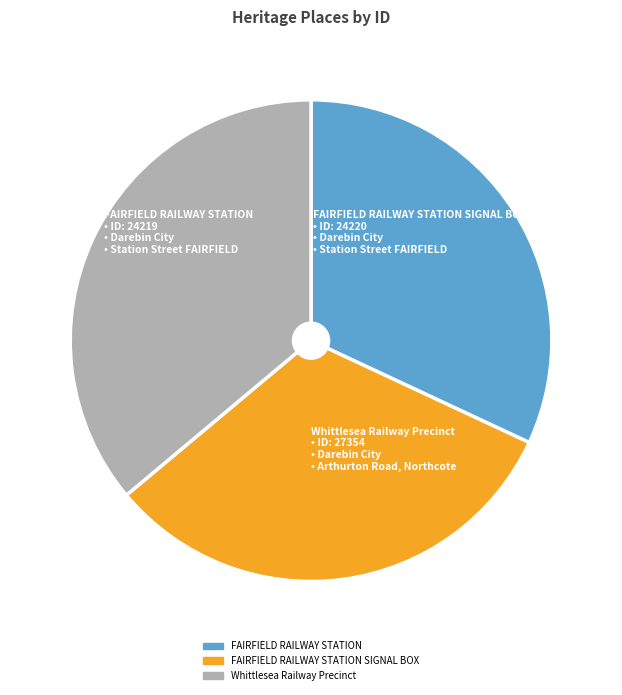

Does any single category account for the majority?

No